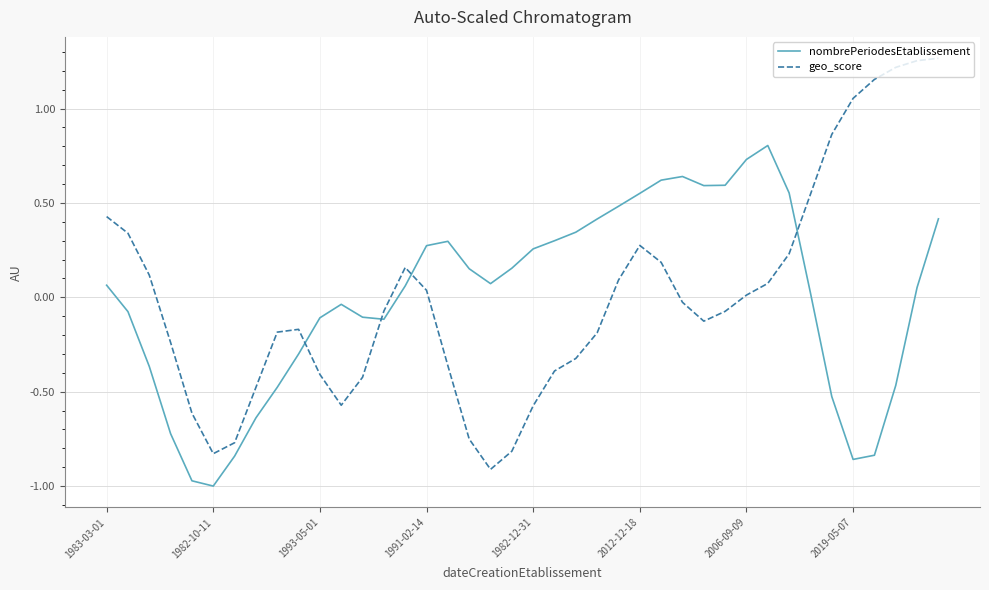

How many times do nombrePeriodesEtablissement and geo_score cross each other?

4